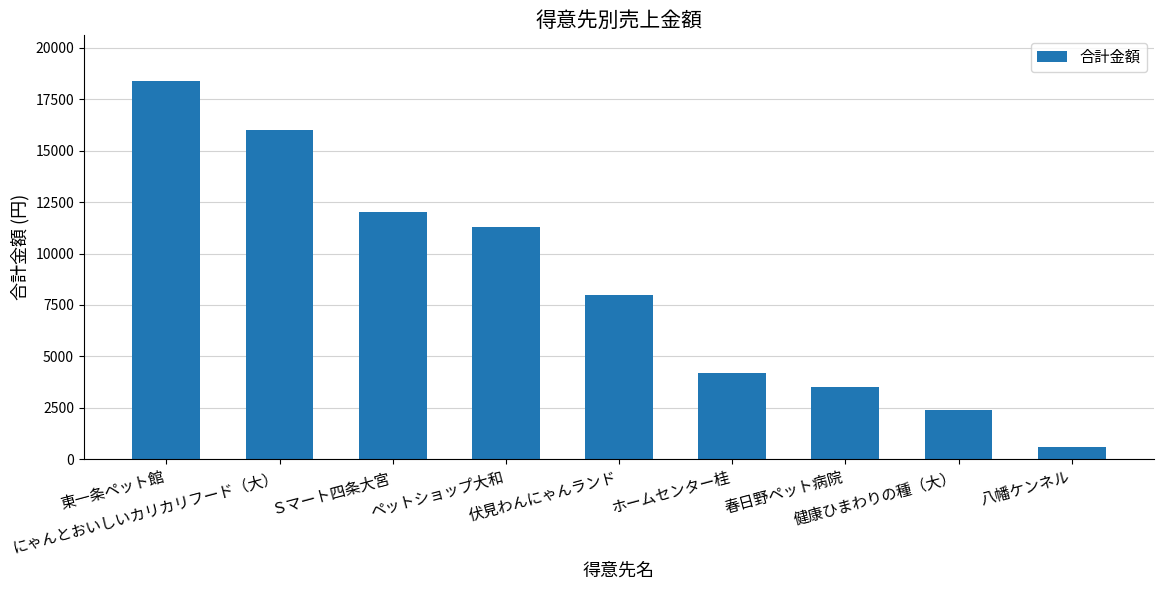

Does the chart contain stacked bars?

No